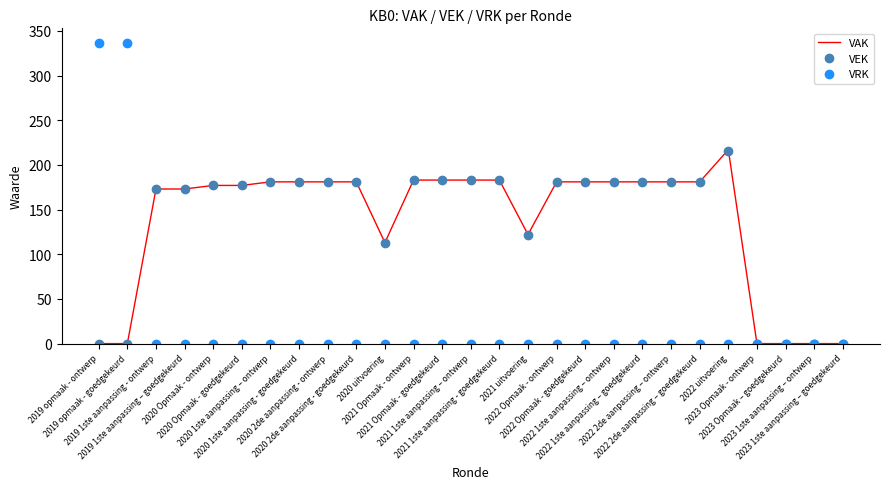

What is the greatest value displayed?

336